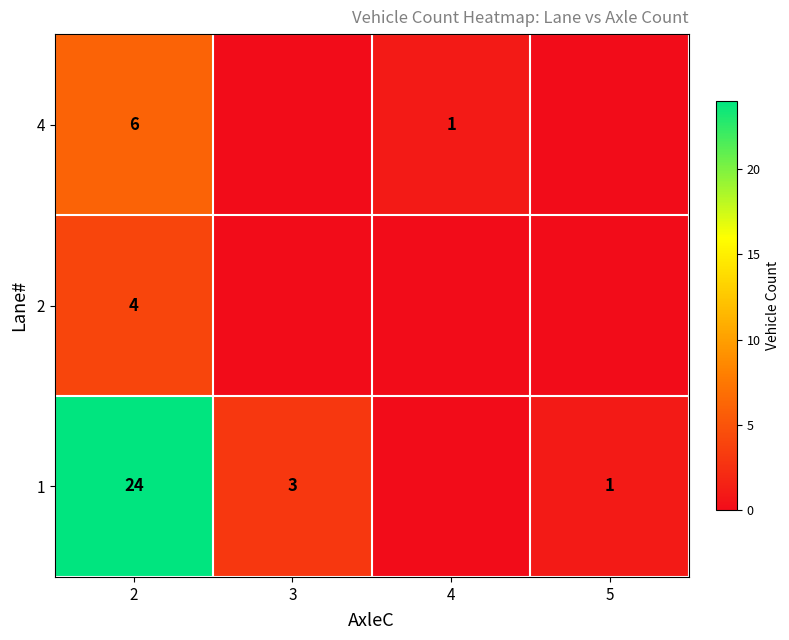

The 4 series shows 1 at 4. True or false?

True